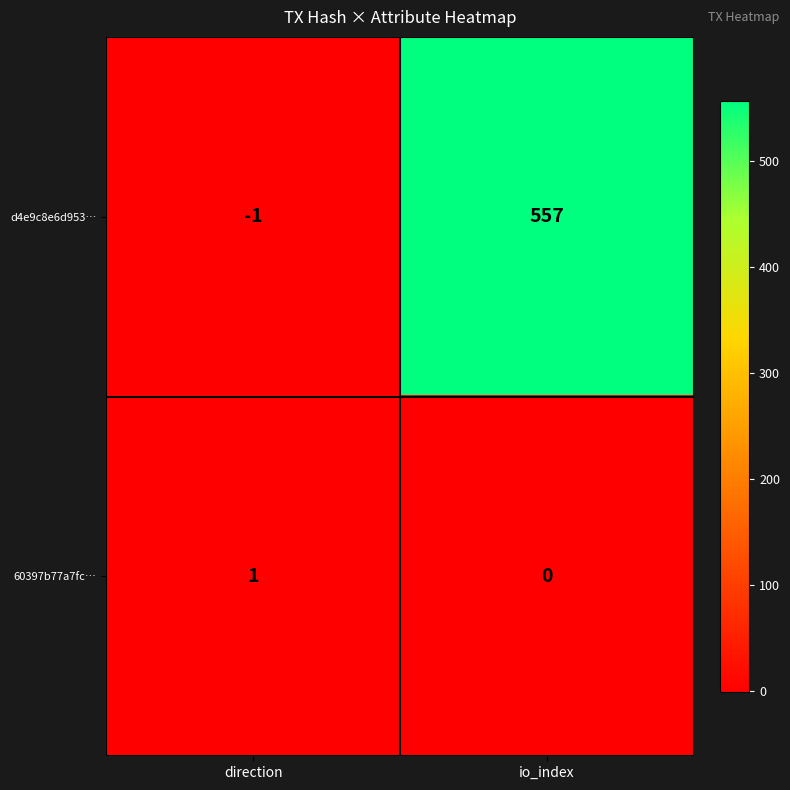

What is the difference between the maximum and minimum values in the d4e9c8e6d953… series?

558